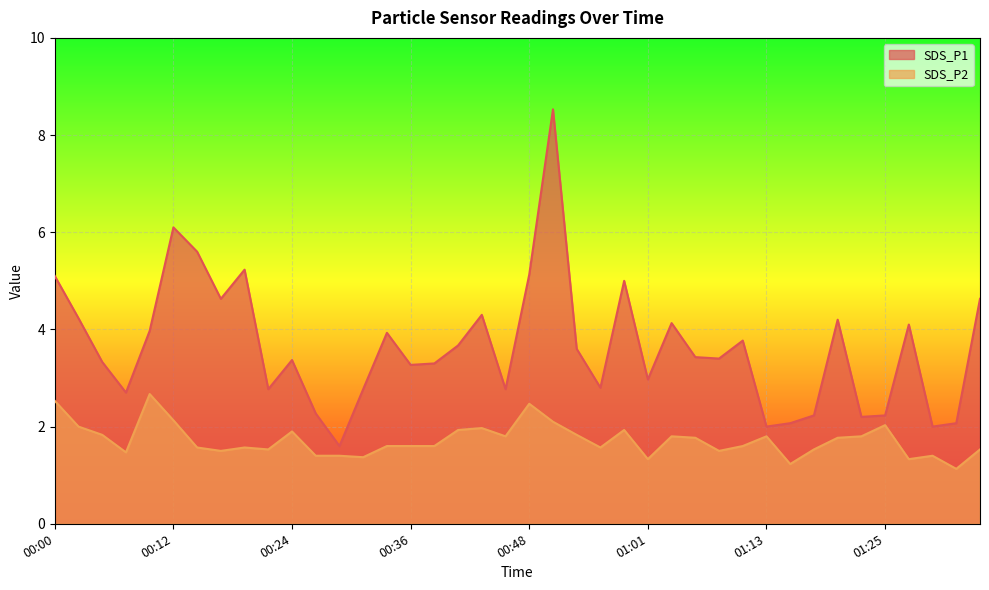

True or false: SDS_P1 has a value of 3.3 at 00:36.

True